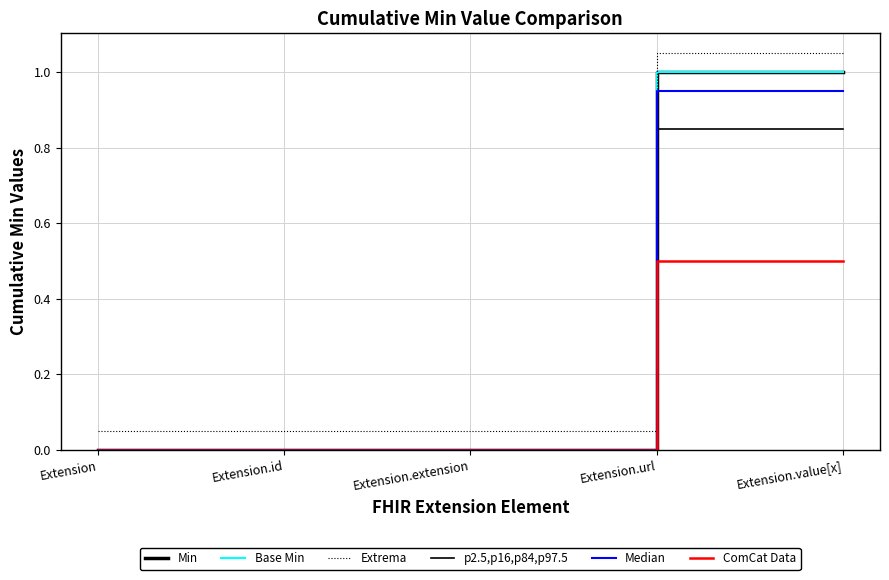

Does the chart display data point markers on the line(s)?

No